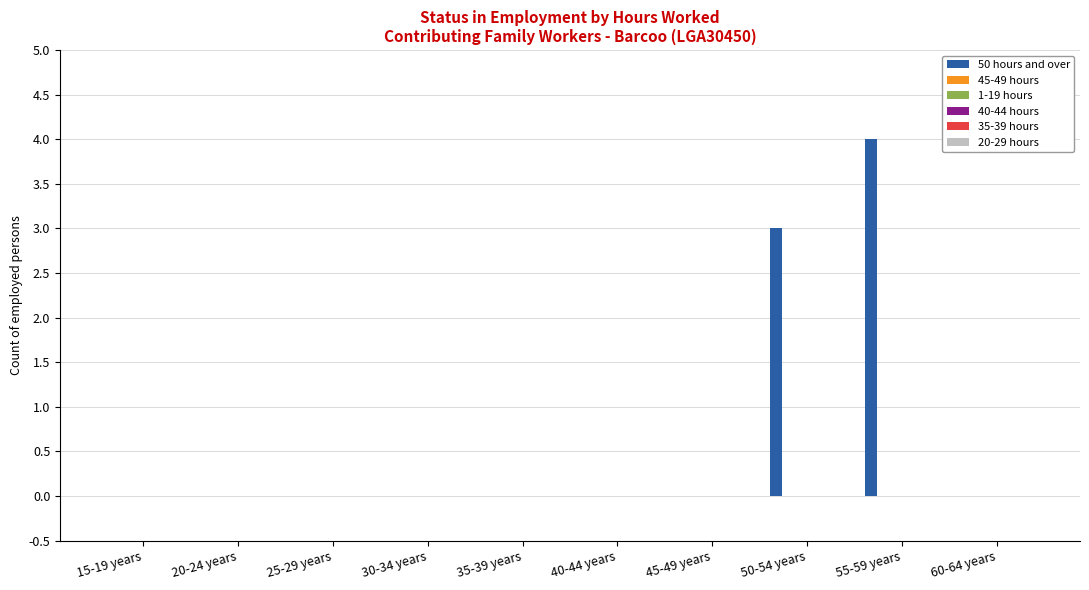

What is the maximum value shown in the chart?

4